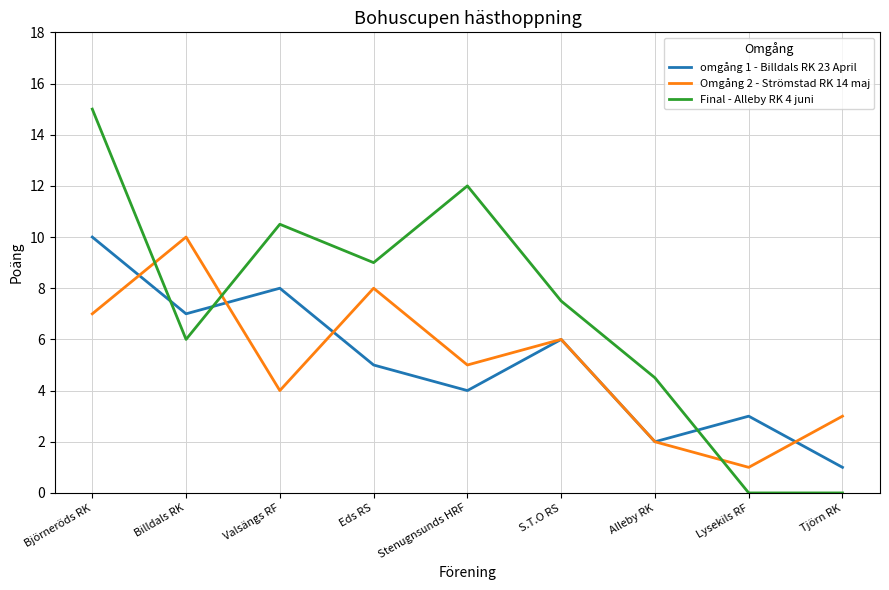

How many lines are shown in the chart?

3